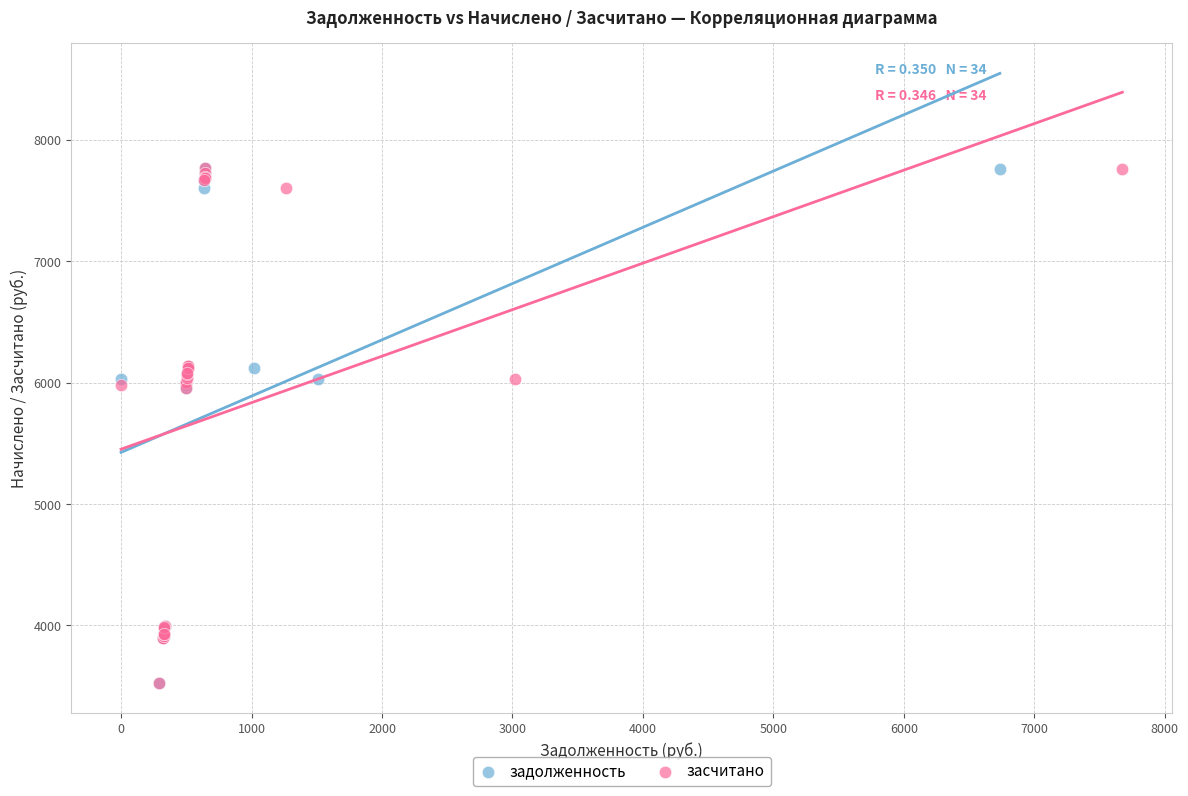

What are all the series names shown in the legend?

задолженность, засчитано